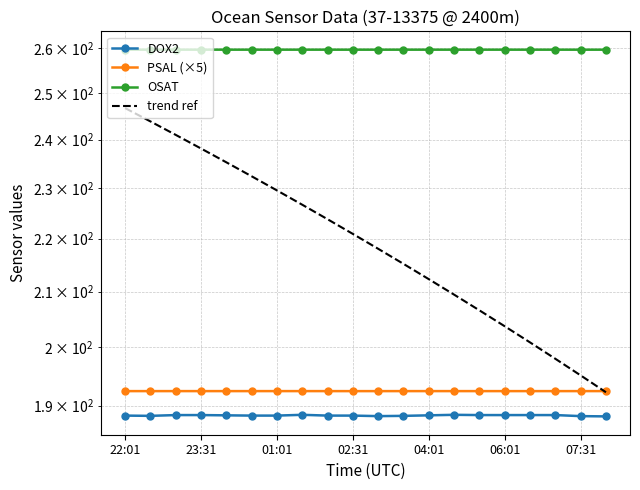

True or false: trend ref has a value of 319.3 at 06:01.

False